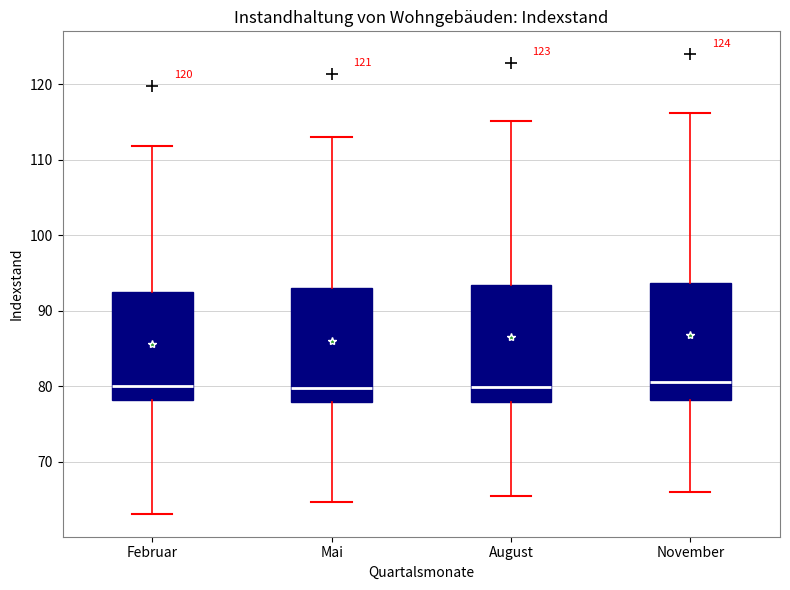

Reading left to right, read every box against the y-axis: the position of its median line, the range the box covers, and the ends of its whiskers. The values are not printed on the chart, so give them approximately, as read against the axis.

Februar: median 80, box 78 to 92, whiskers 63 to 112
Mai: median 80, box 78 to 93, whiskers 65 to 113
August: median 80, box 78 to 93, whiskers 65 to 115
November: median 81, box 78 to 94, whiskers 66 to 116